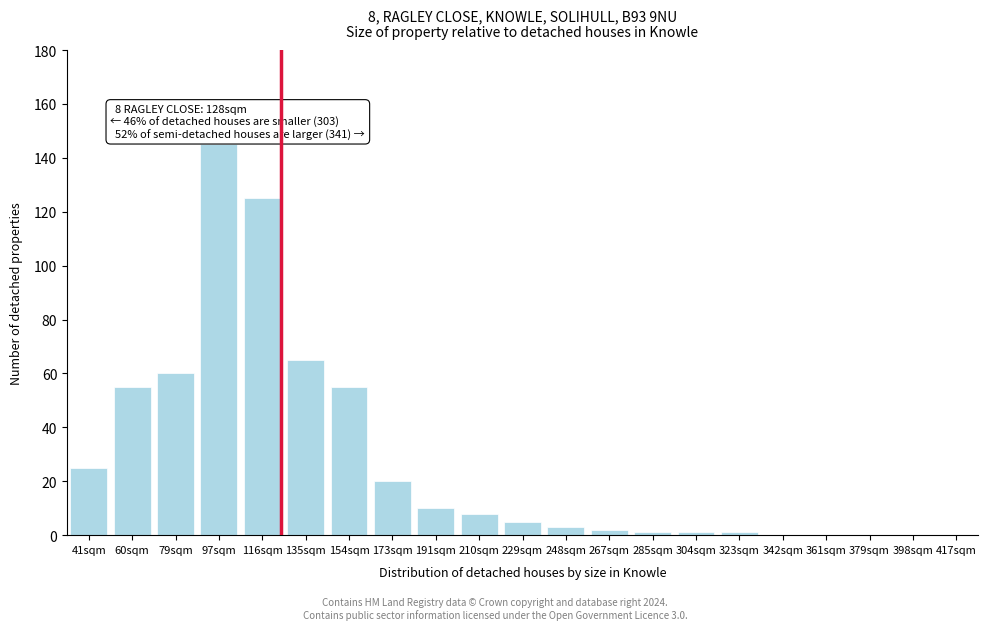

Reading left to right, list all the values displayed in this chart.

41sqm=25	60sqm=55	79sqm=60	97sqm=145	116sqm=125	135sqm=65	154sqm=55	173sqm=20	191sqm=10	210sqm=8	229sqm=5	248sqm=3	267sqm=2	285sqm=1	304sqm=1	323sqm=1	342sqm=0	361sqm=0	379sqm=0	398sqm=0	417sqm=0